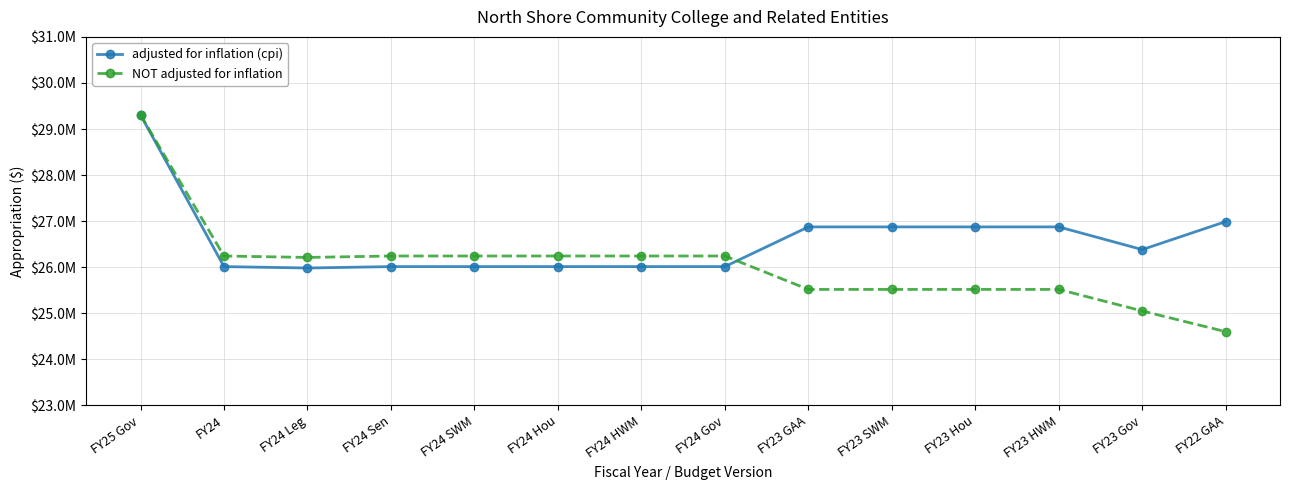

Between FY24 SWM and FY24 Leg, which is larger?

FY24 SWM